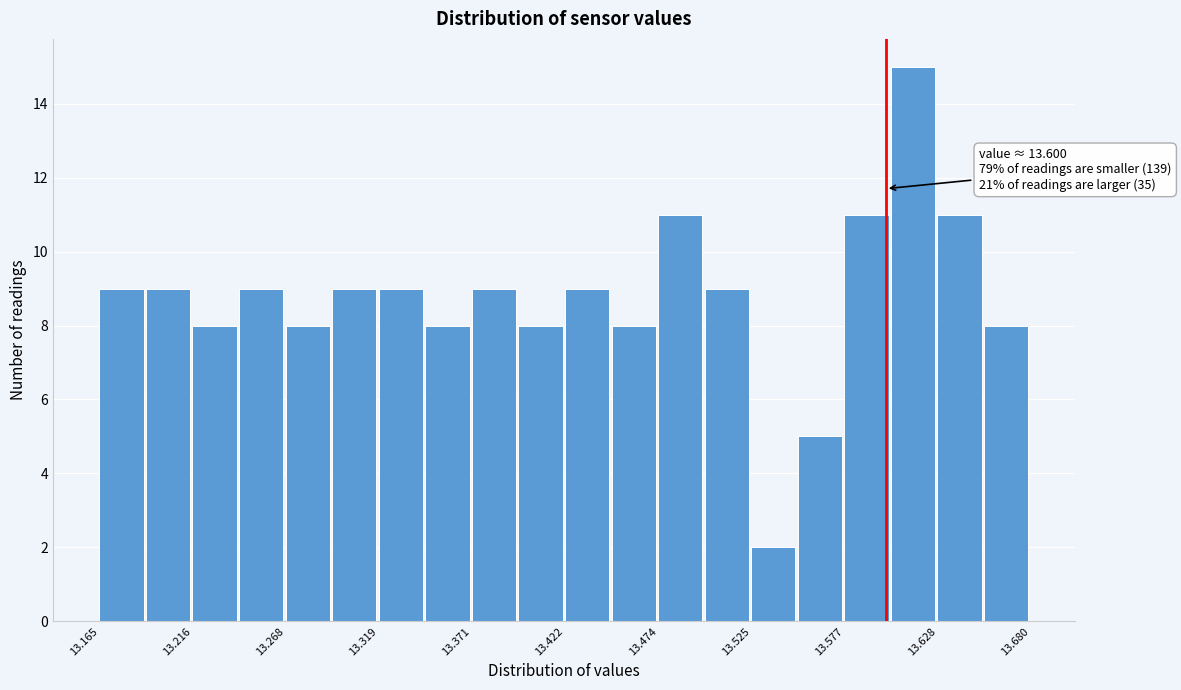

Around what value on the x-axis is the tallest bar? Give the approximate position of its centre, as read against the axis.

13.61